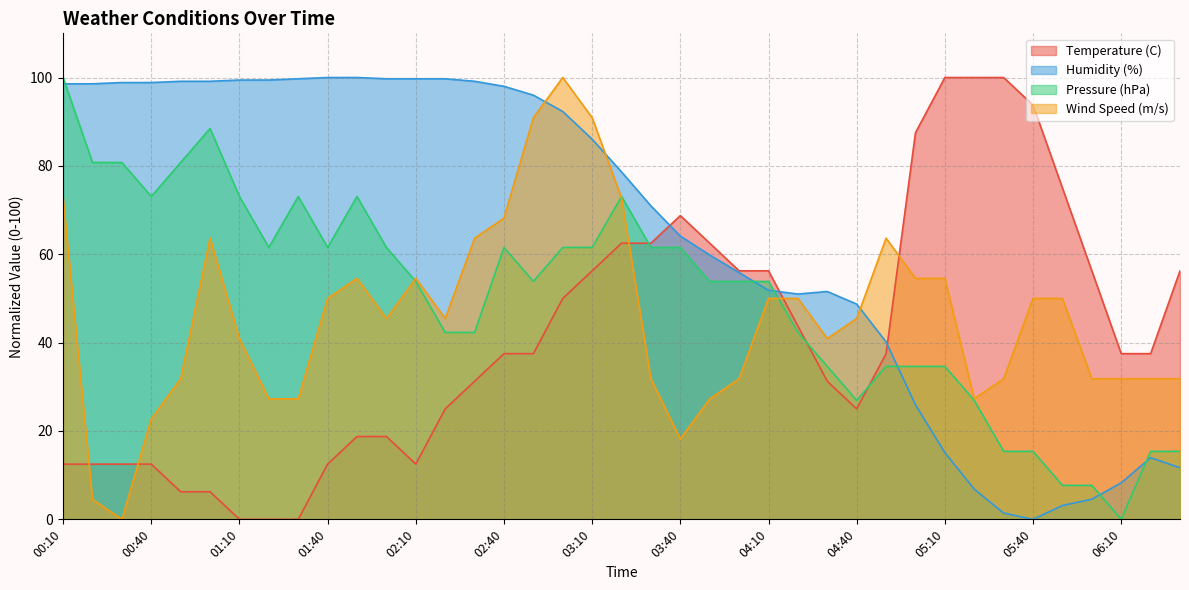

At which category does the chart reach its minimum across all series?

01:10